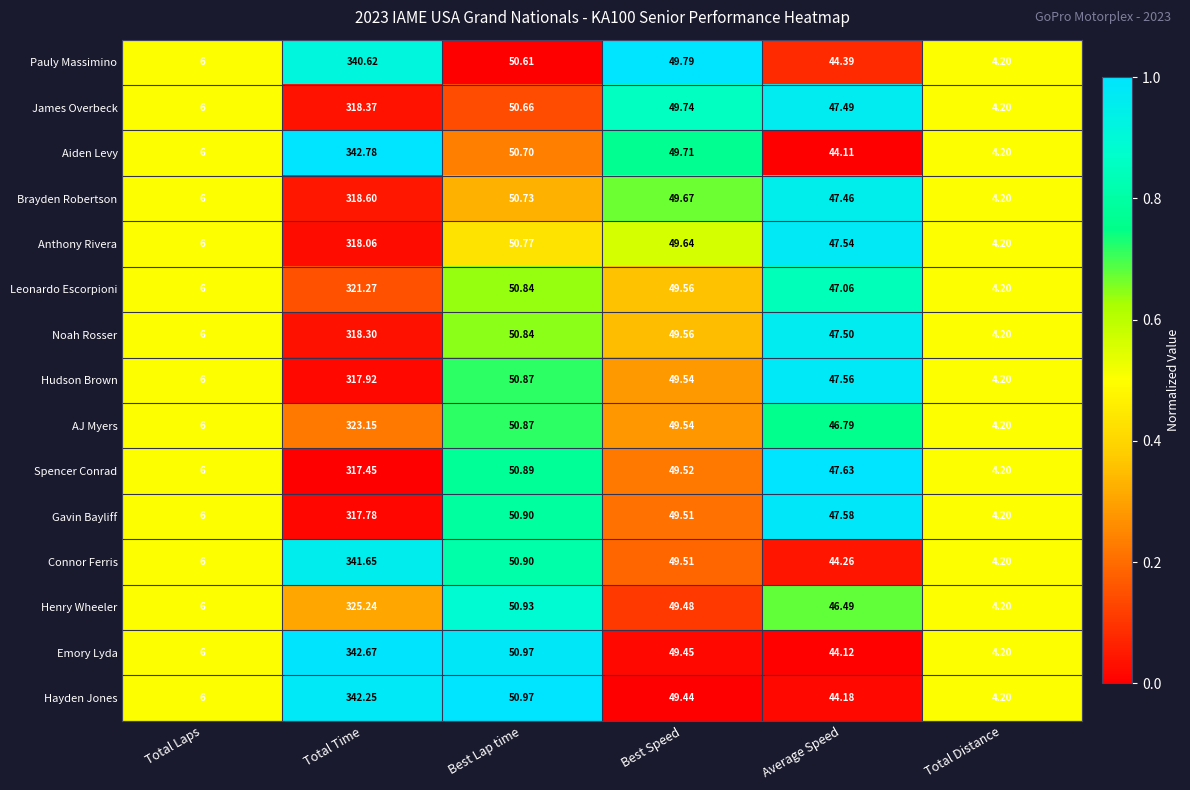

At which category is the sum across all series the highest?

Total Time